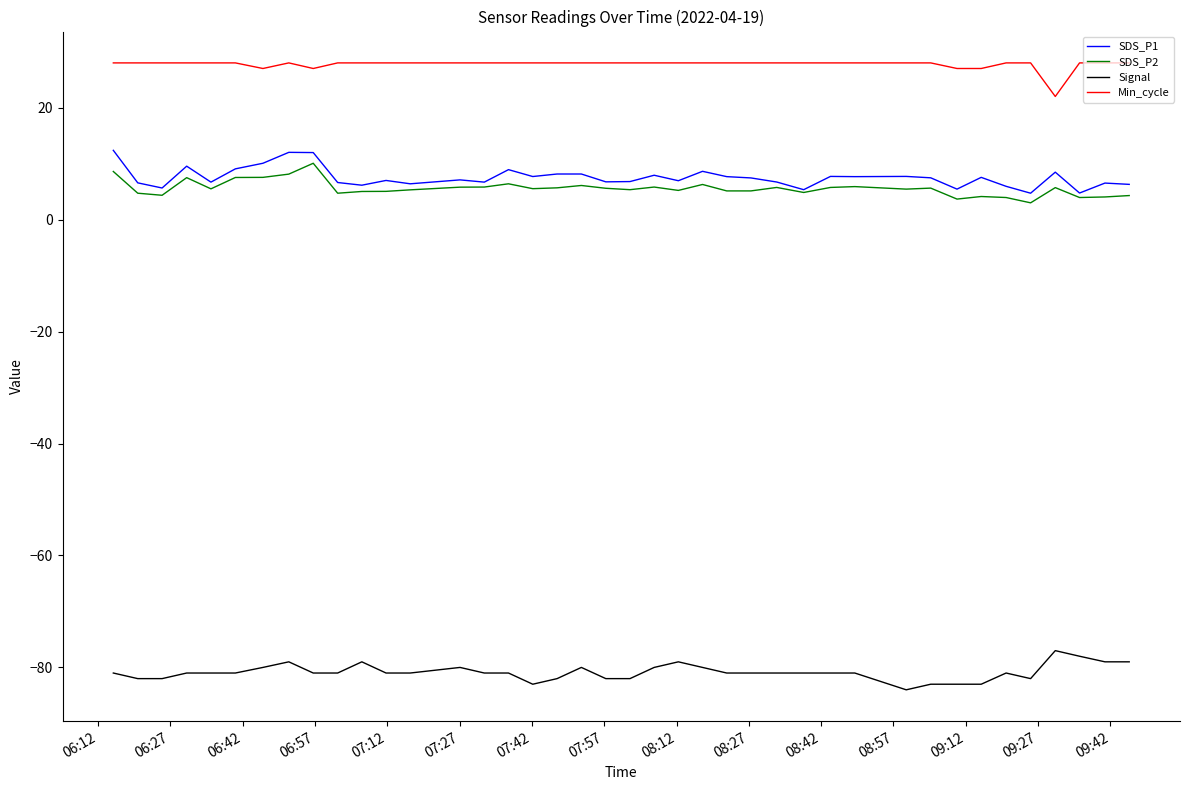

Which series has the largest total across all categories?

Min_cycle